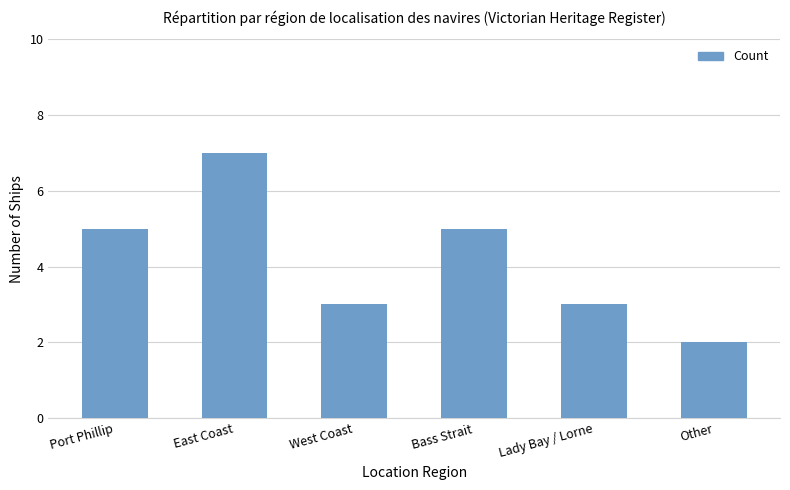

Reading right to left, what are all the values shown in this chart?

2	3	5	3	7	5